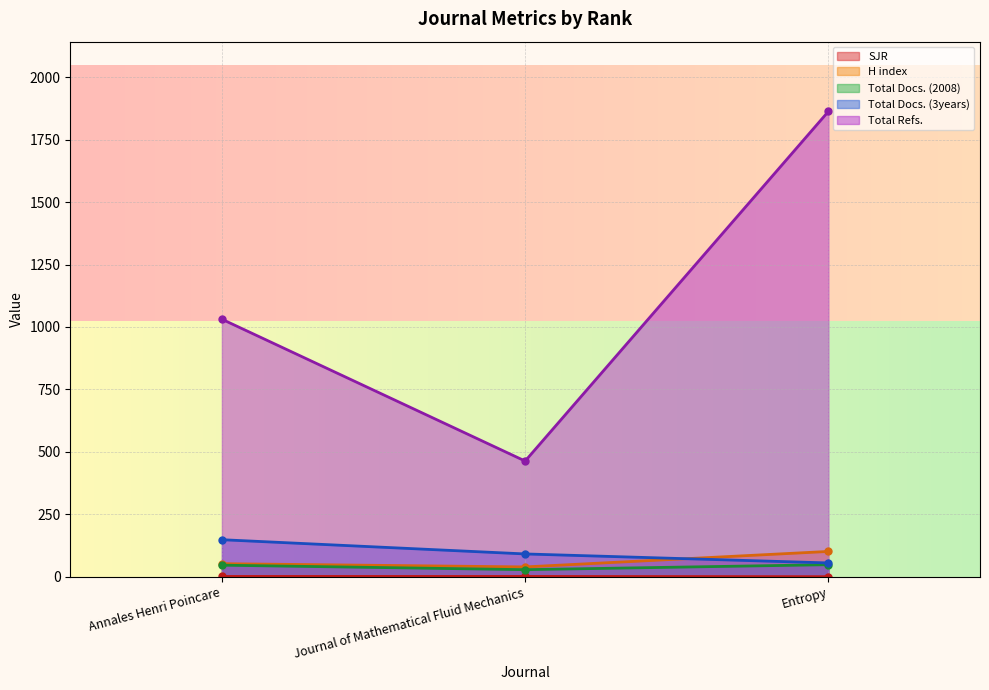

Where does the Total Refs. series first go above 1031?

Entropy